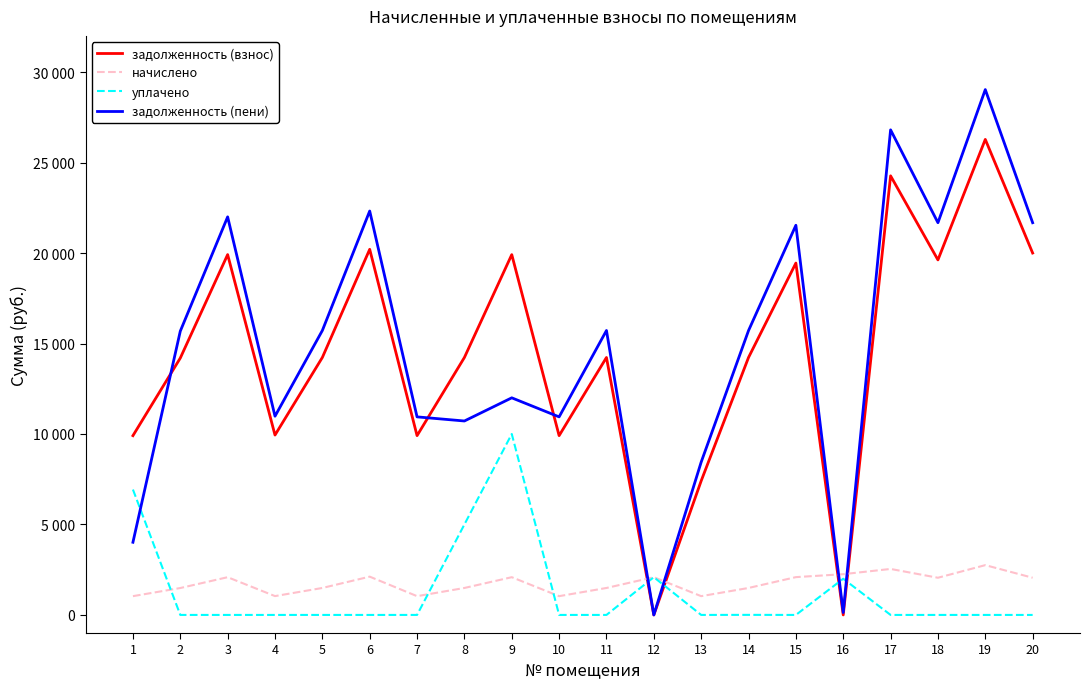

Does the chart have visible grid lines?

No